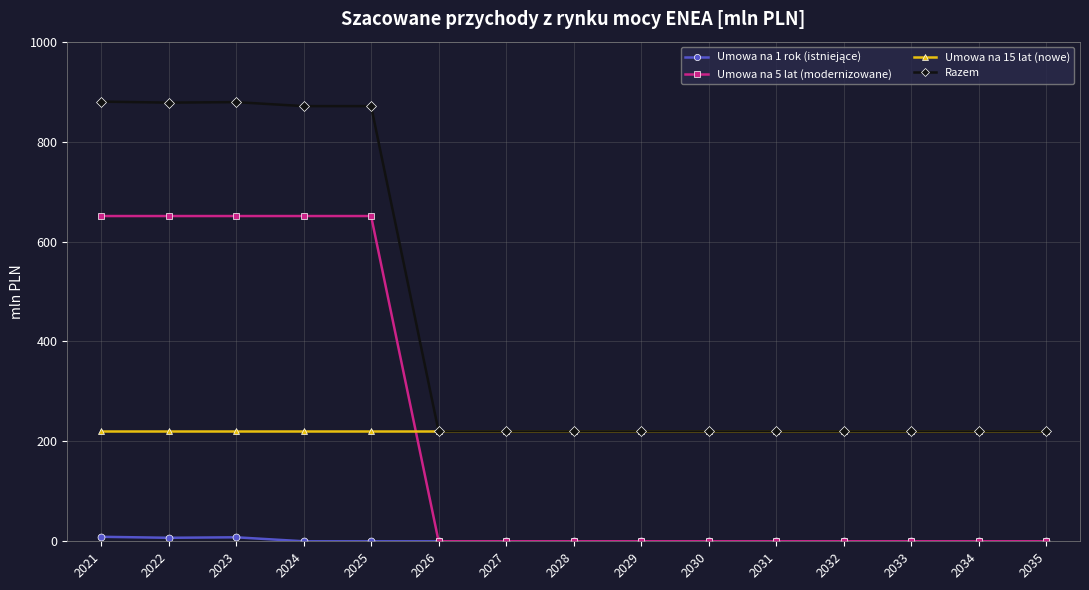

Count the number of data series in this chart.

4